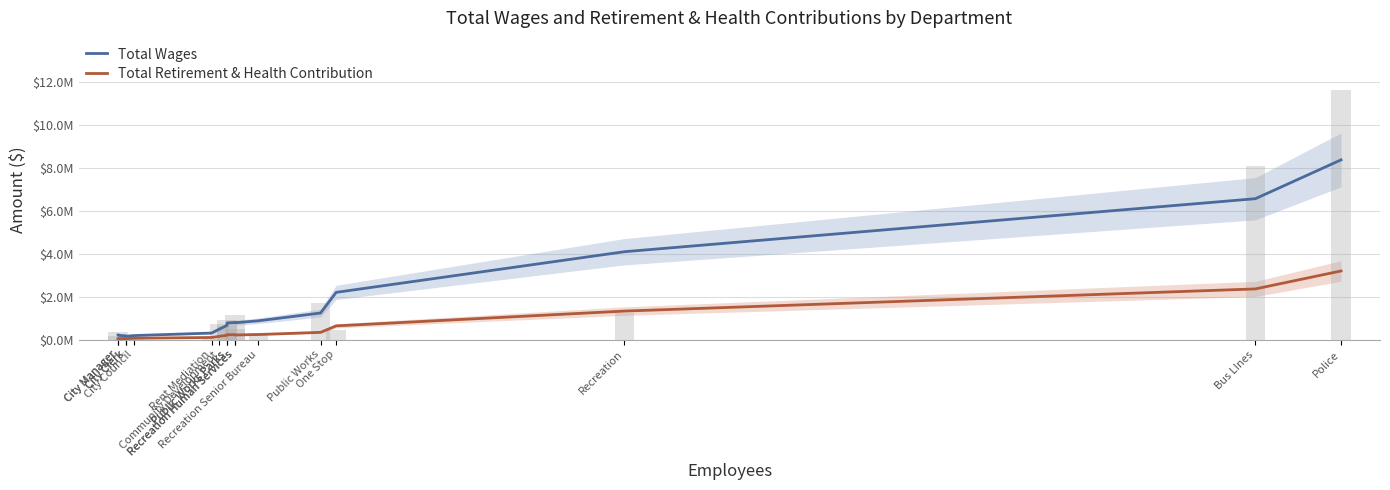

Is it true that Total Wages equals 4092464.3 at Recreation?

True